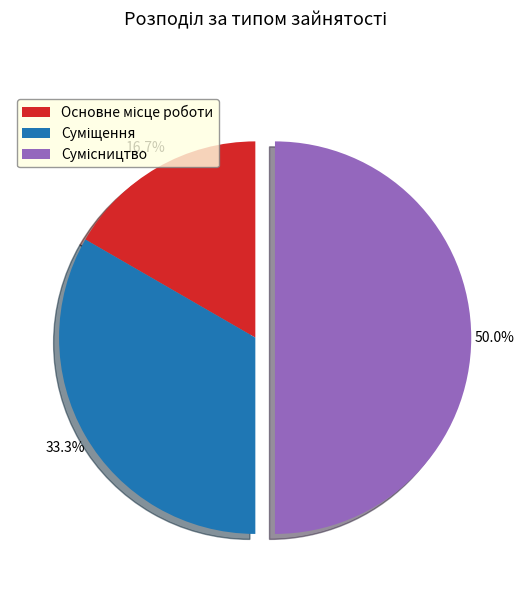

Does any single category account for the majority?

No